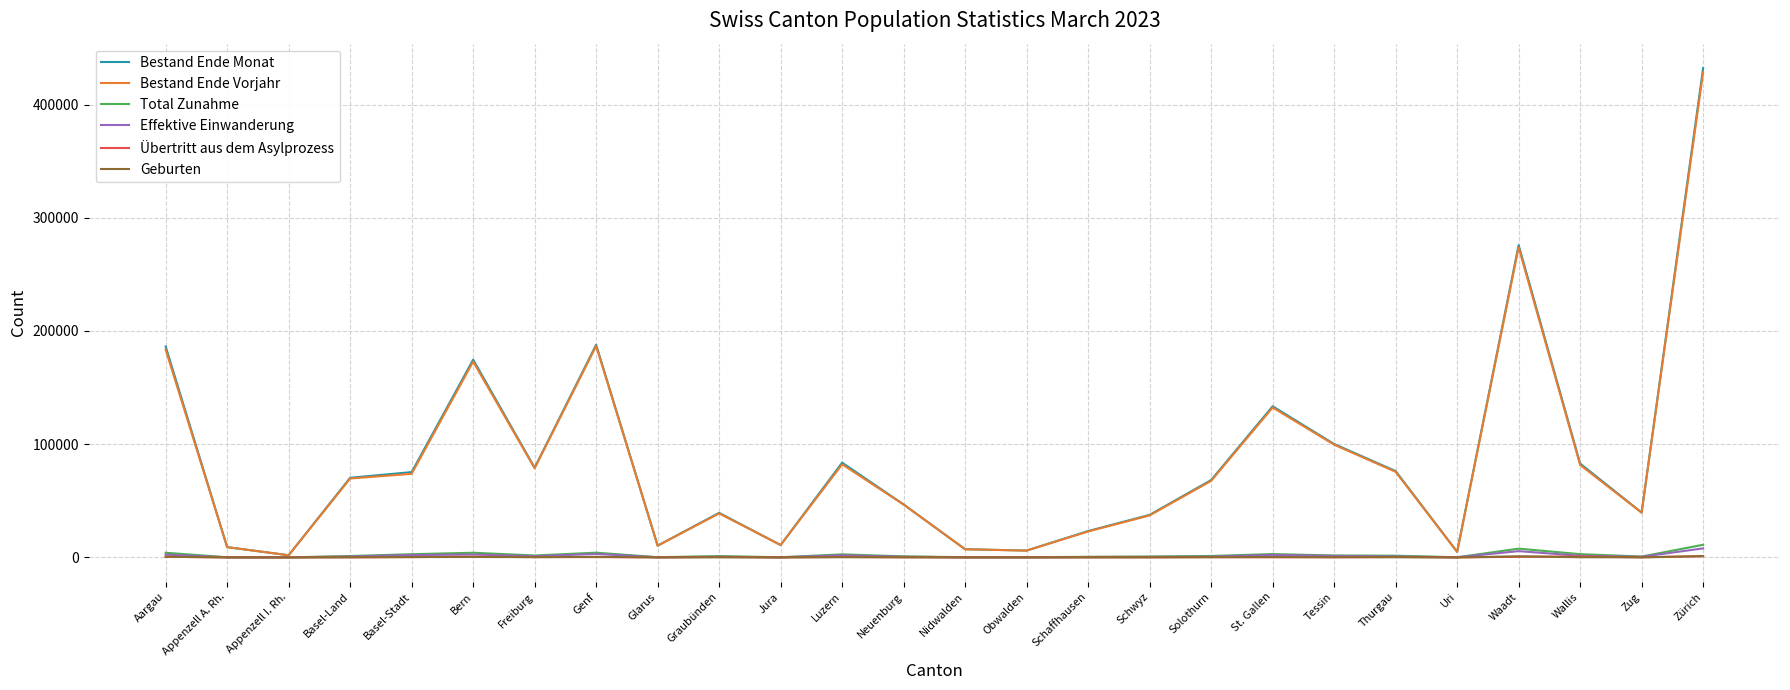

What is the maximum value shown in the chart?

432122